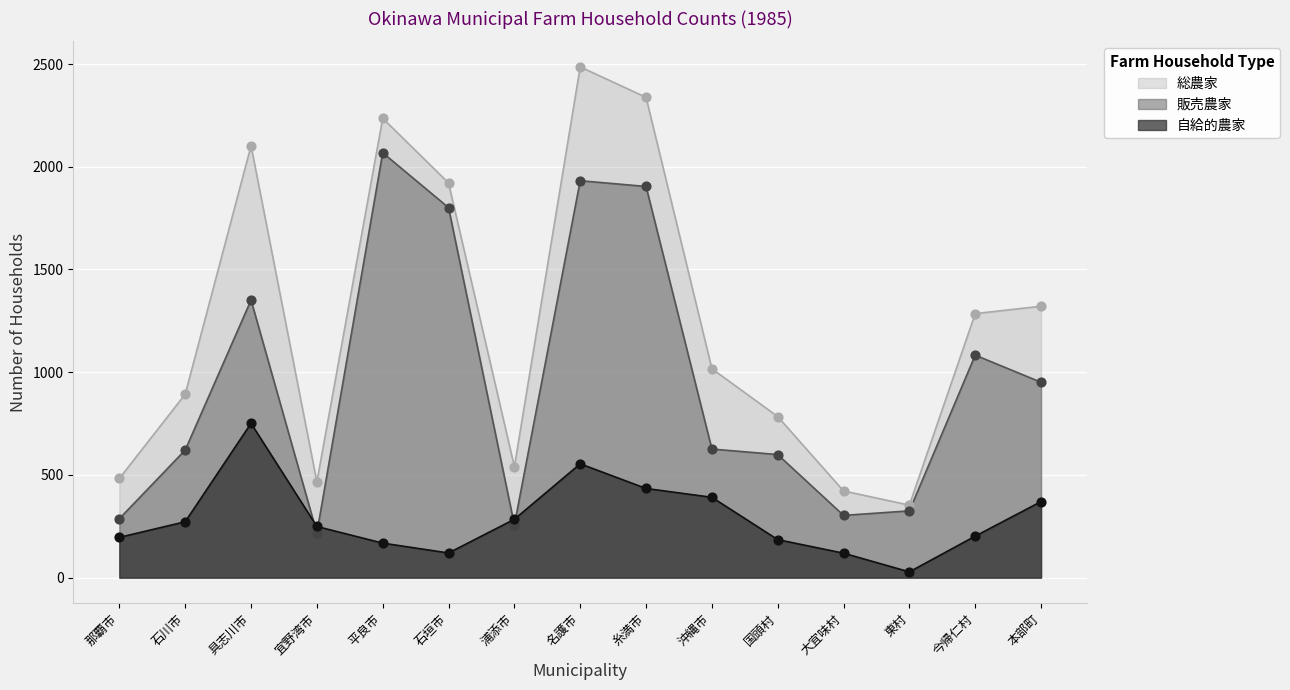

Which series has the largest total across all categories?

総農家